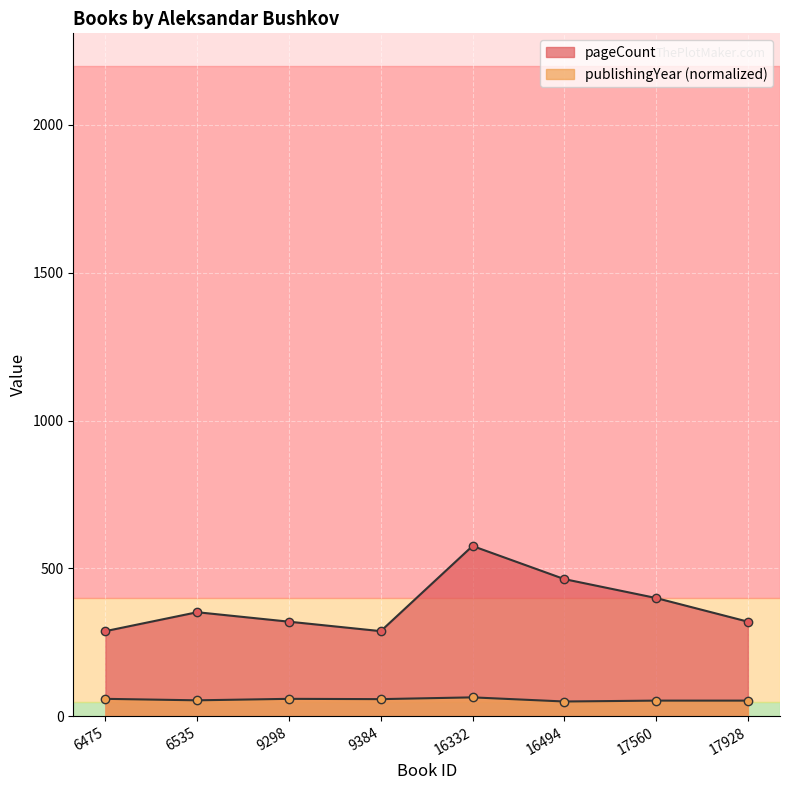

Reading left to right, what are all the values shown in this chart?

pageCount: 288	352	320	288	576	464	400	320
publishingYear: 59	54	59	58	64	50	53	53